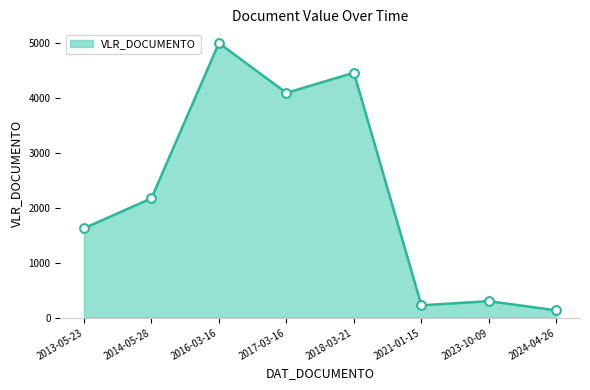

Which has a higher value, 2017-03-16 or 2013-05-23?

2017-03-16